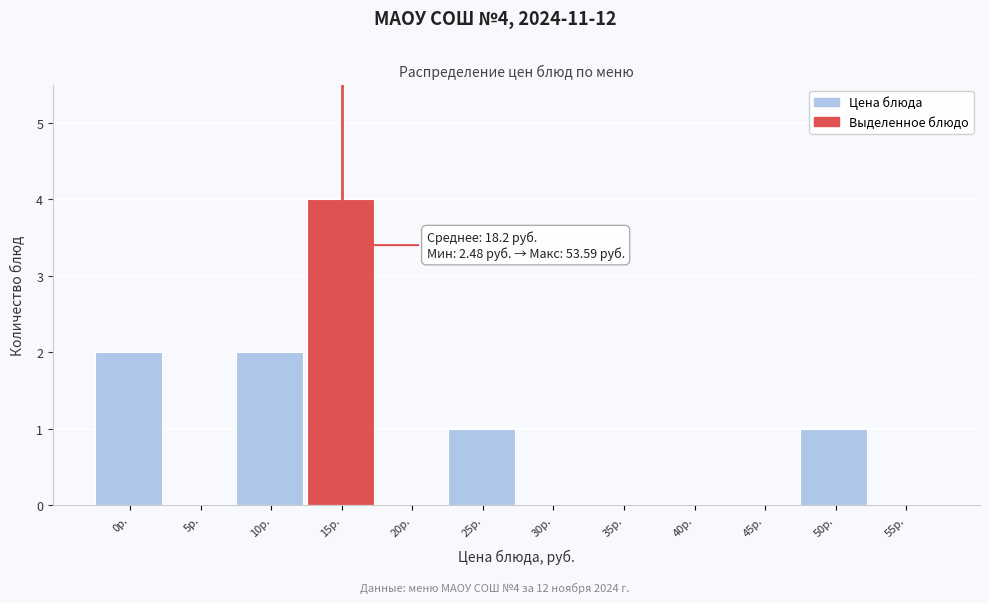

Reading left to right, transcribe all the data shown in this chart.

0р.=2	5р.=0	10р.=2	15р.=4	20р.=0	25р.=1	30р.=0	35р.=0	40р.=0	45р.=0	50р.=1	55р.=0